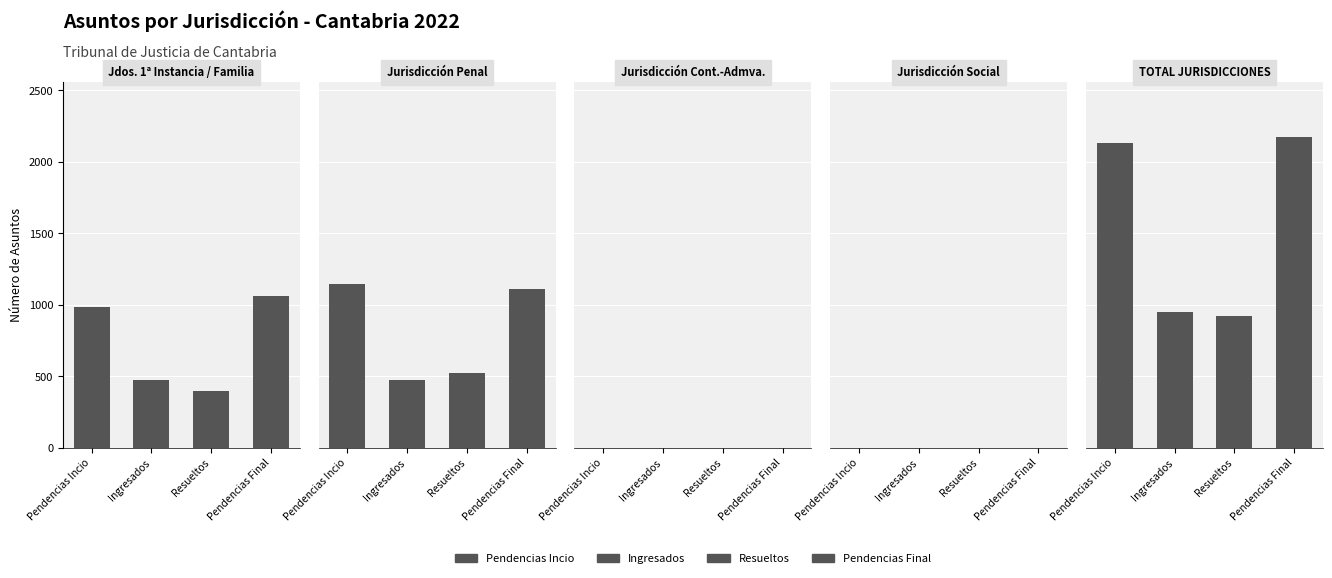

The Ingresados series shows 946 at TOTAL JURISDICCIONES. True or false?

True